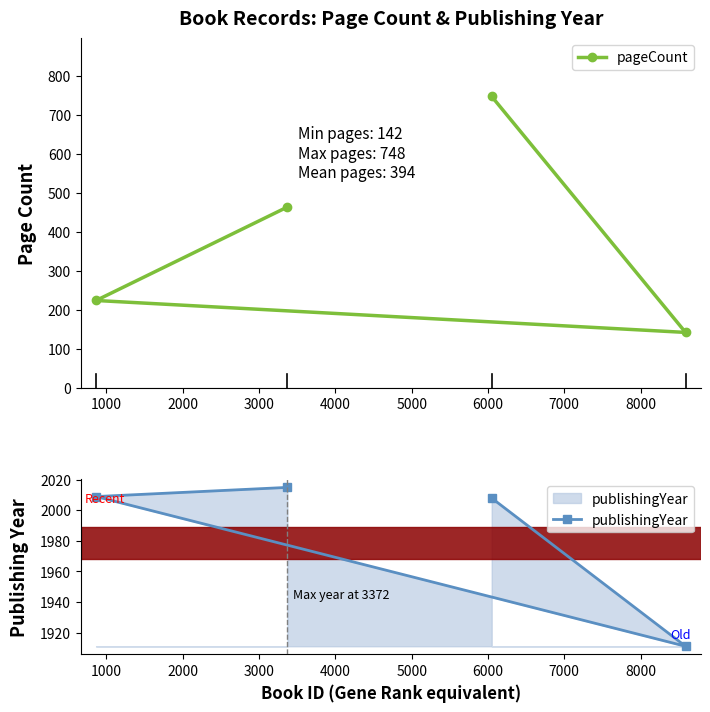

What is the lowest value of the pageCount series?

142